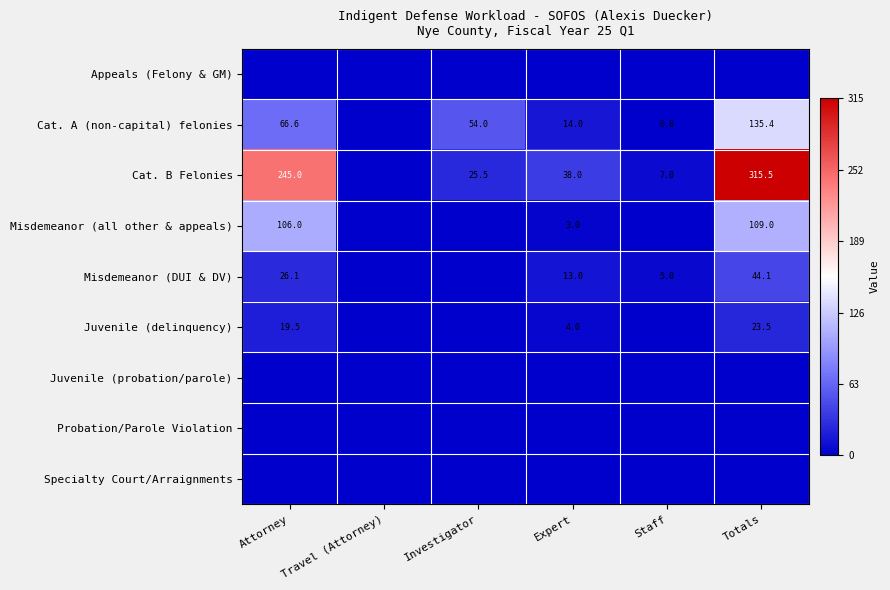

The Misdemeanor (DUI & DV) series shows 15.6 at Attorney. True or false?

False